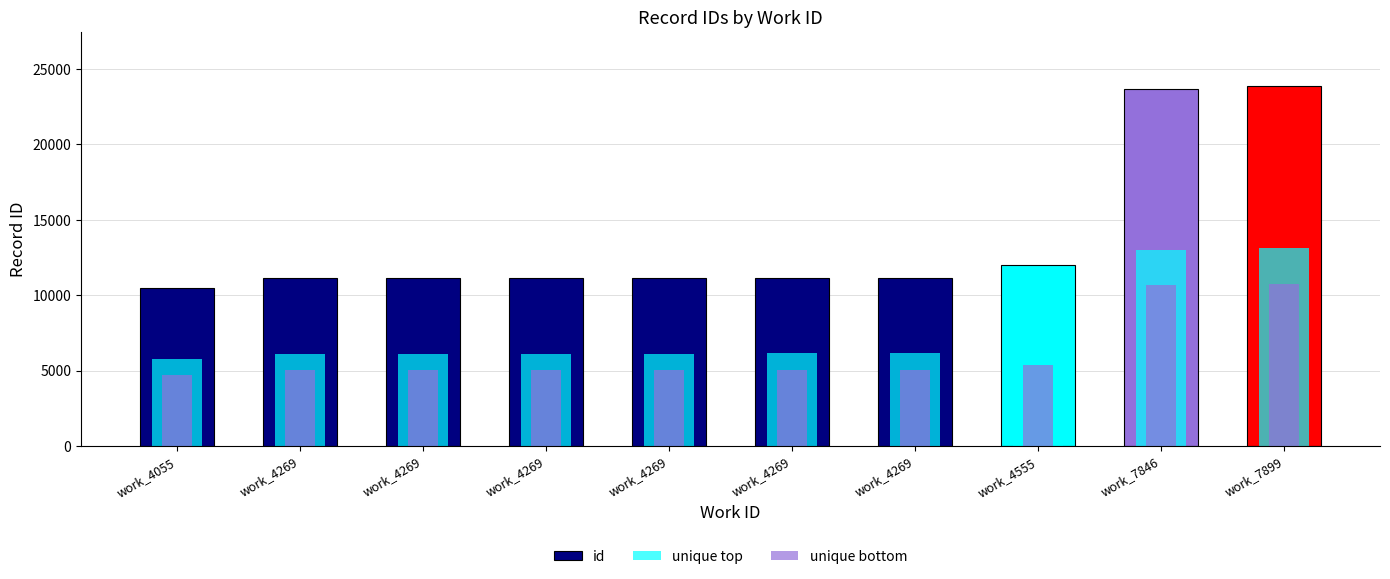

What is the total value across all series at work_4555?

23942.0